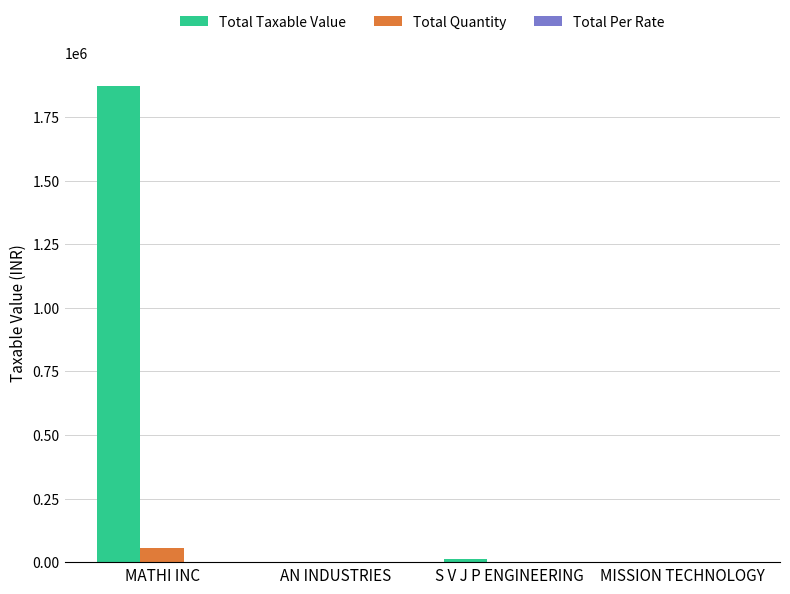

Which series has the largest range (max minus min)?

Total Taxable Value